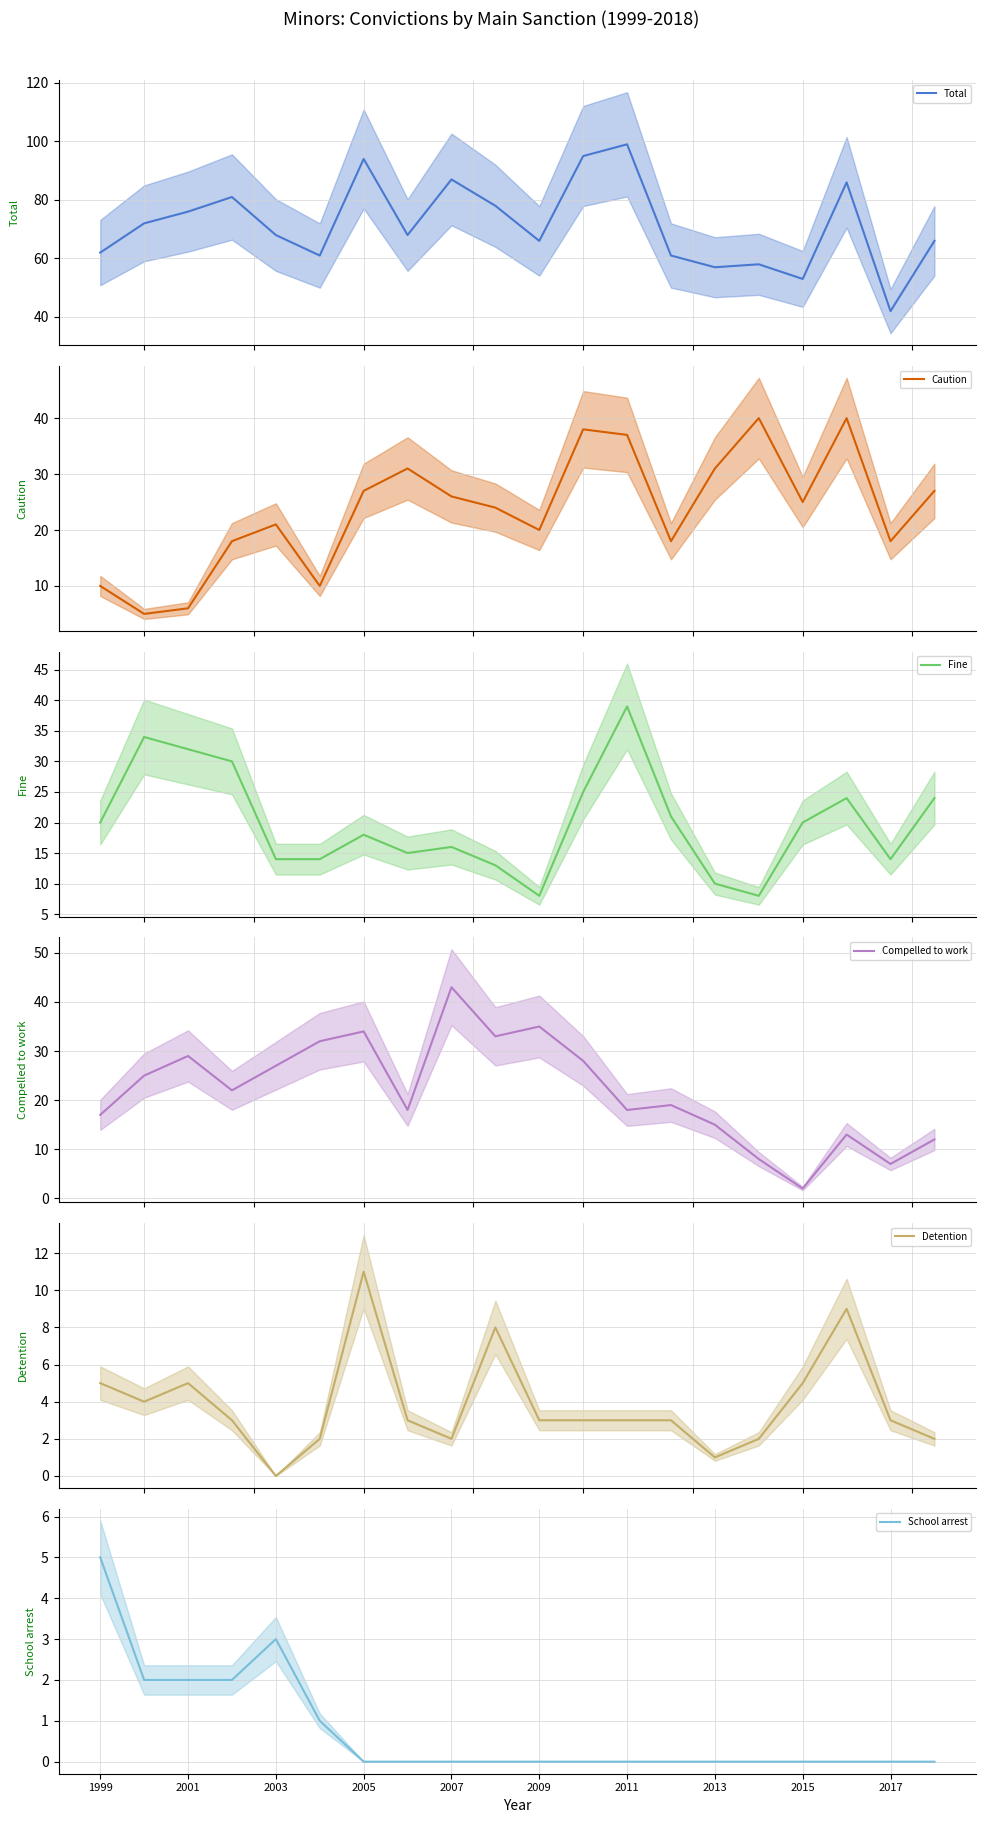

What is the highest value of the Total series?

99